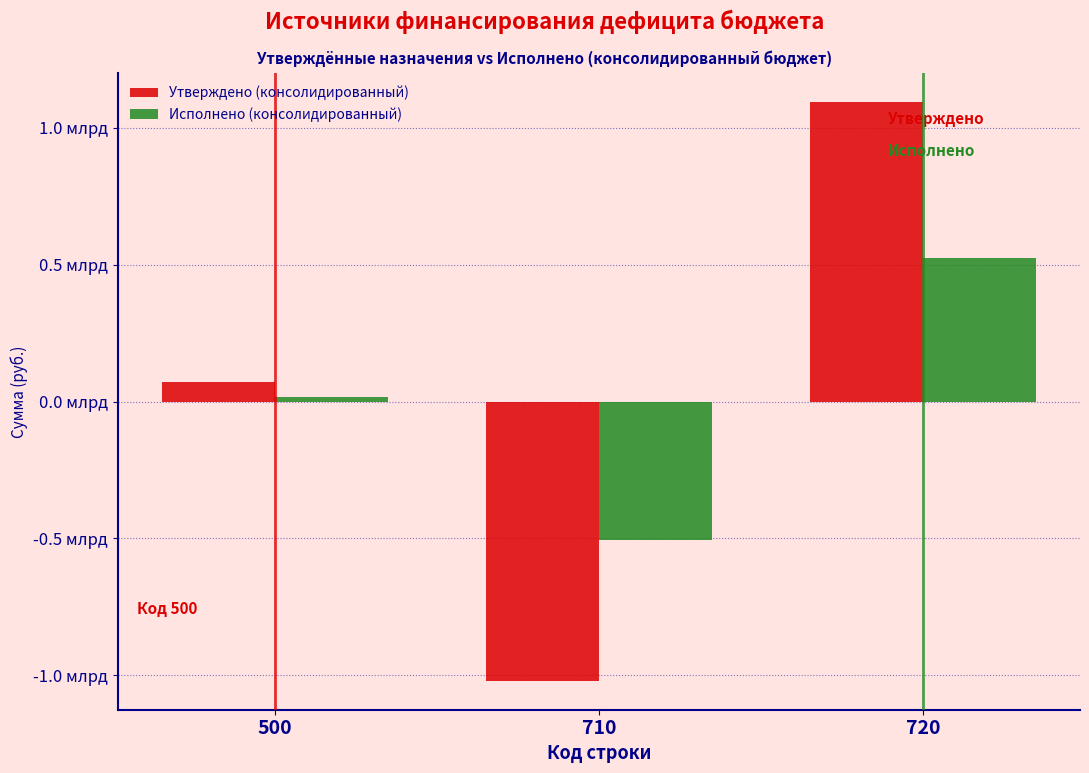

Does the chart contain any negative values?

Yes